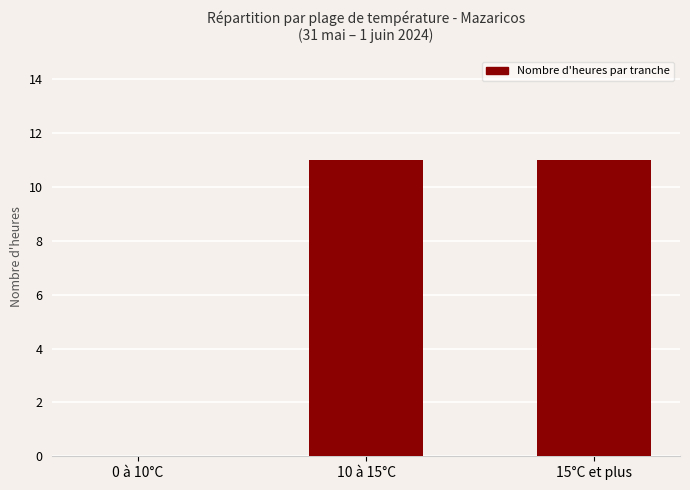

The chart shows a value of 11 at 15°C et plus. True or false?

True